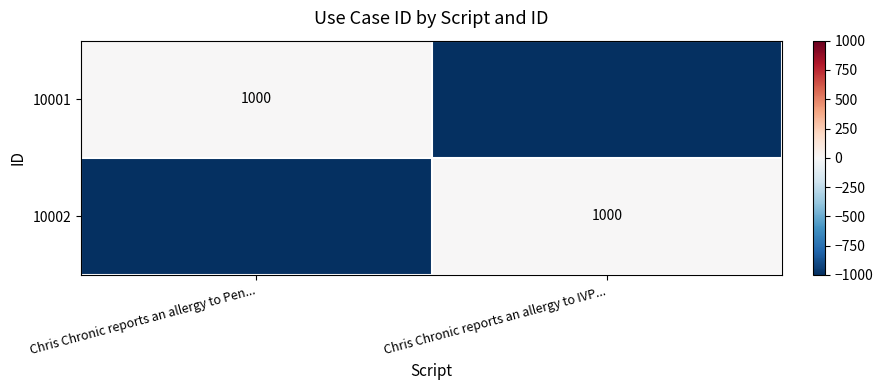

The 10001 series shows 1000 at Chris Chronic reports an allergy to Pen.... True or false?

True